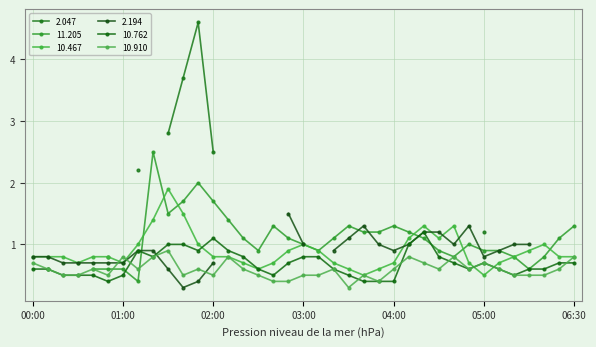

Which series ends up on top after the final intersection of 10.910 and 10.467?

10.467